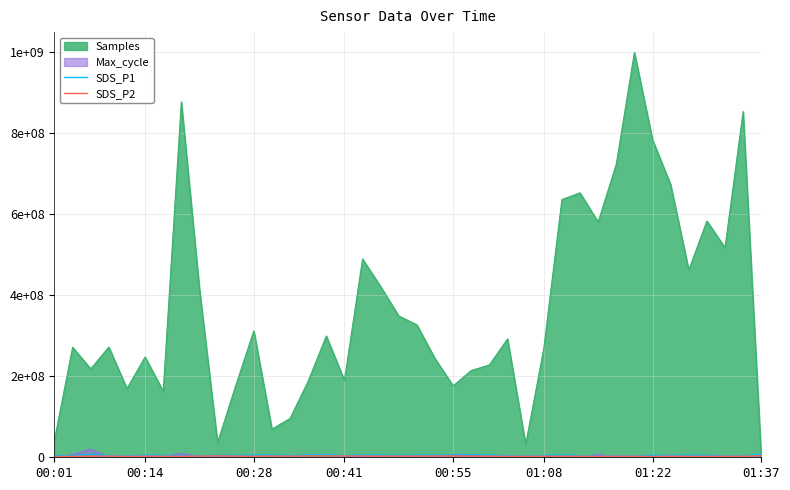

Where is the first local maximum for SDS_P2?

00:41